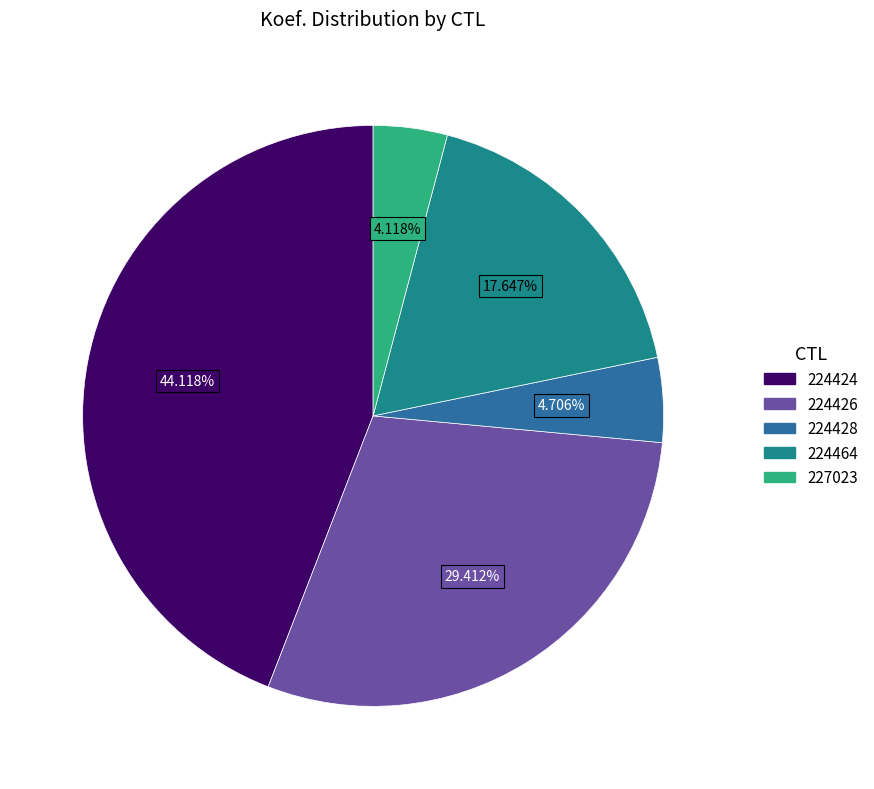

How many slices are in this pie chart?

5